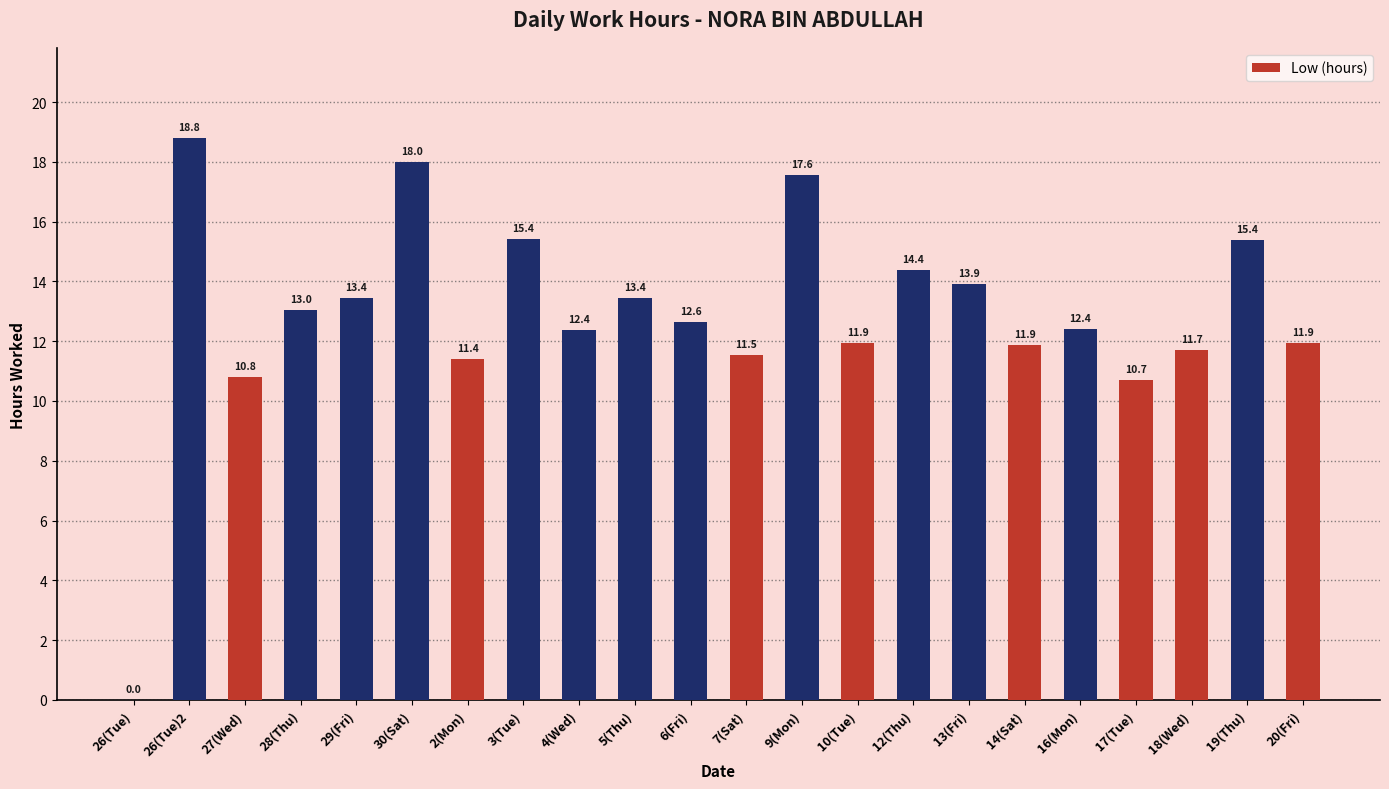

How many categories are shown in the chart?

22